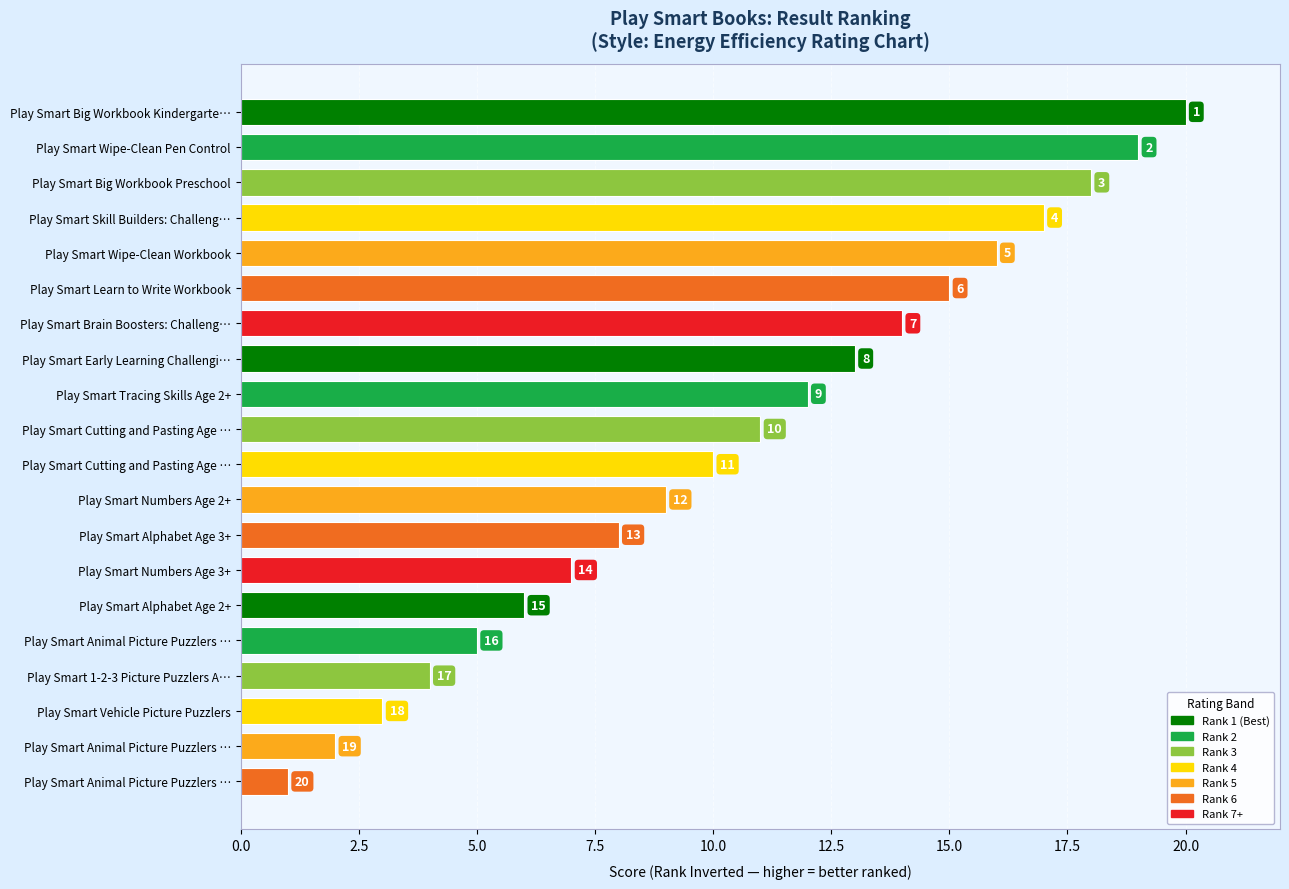

What is the difference between the second highest and second lowest values?

17